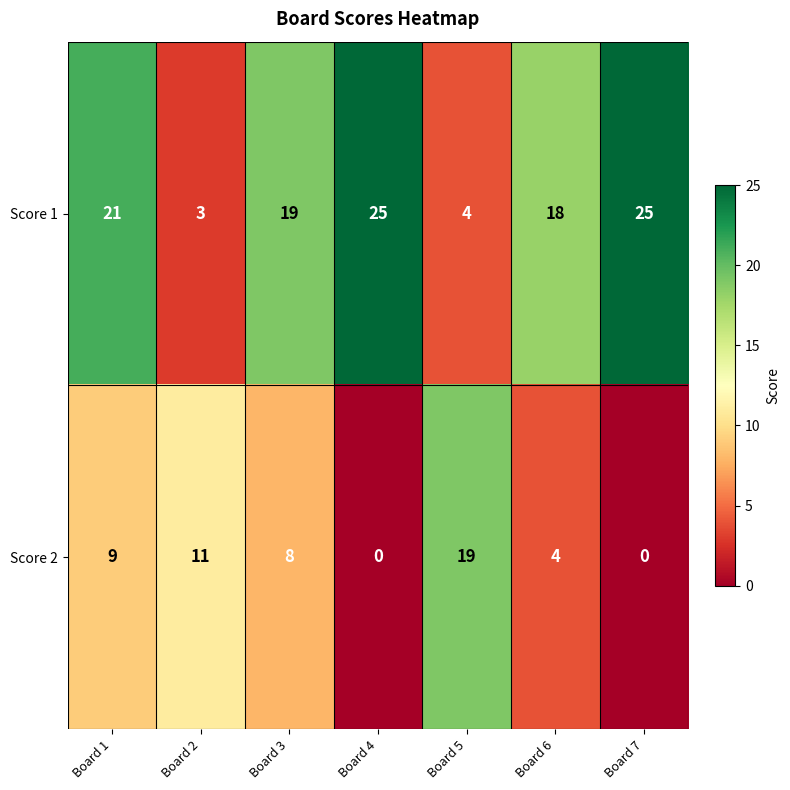

At which category is the sum across all series the highest?

Board 1